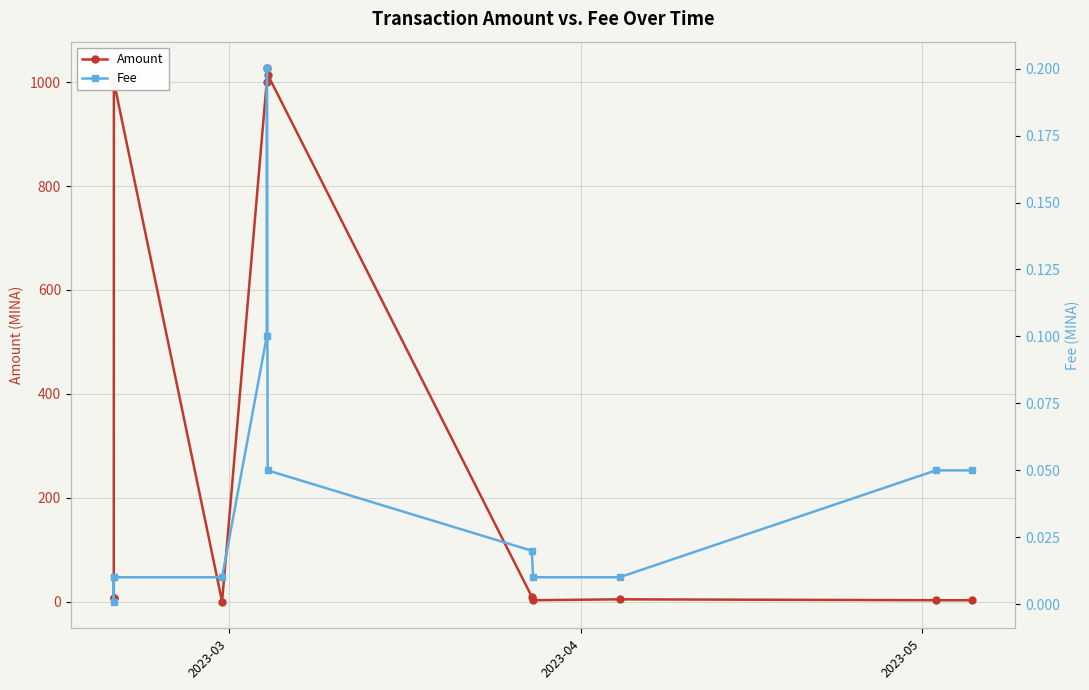

True or false: Fee and Amount intersect in this chart.

True